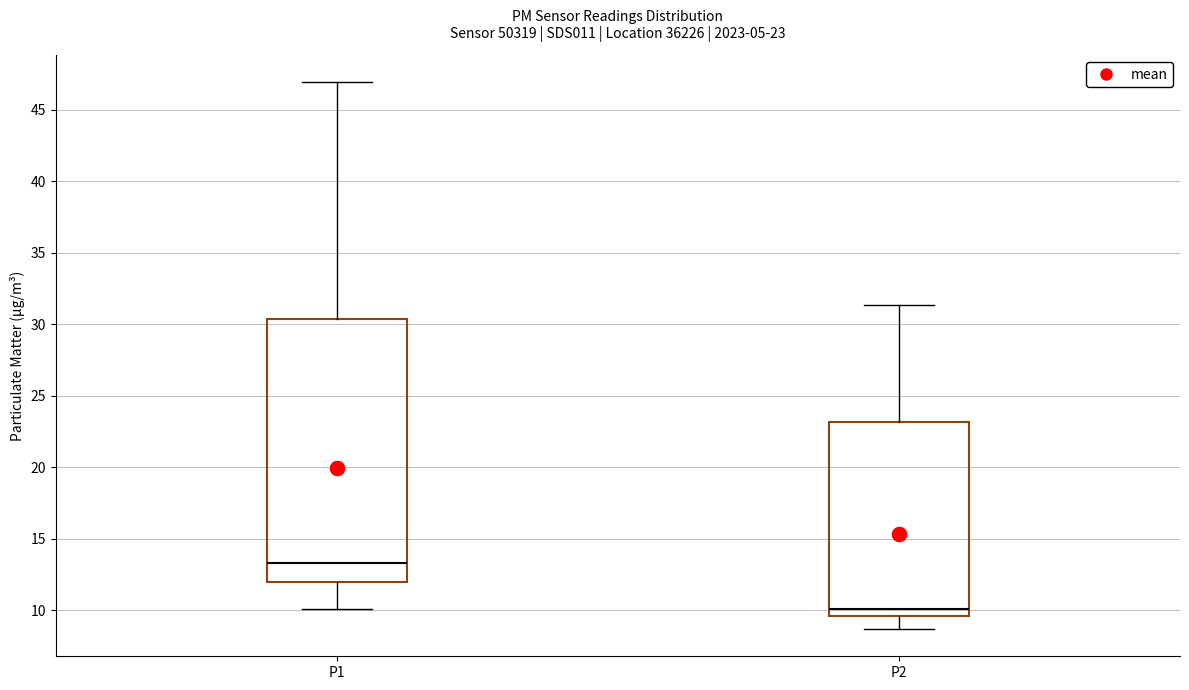

Which box's median line is the lowest?

P2